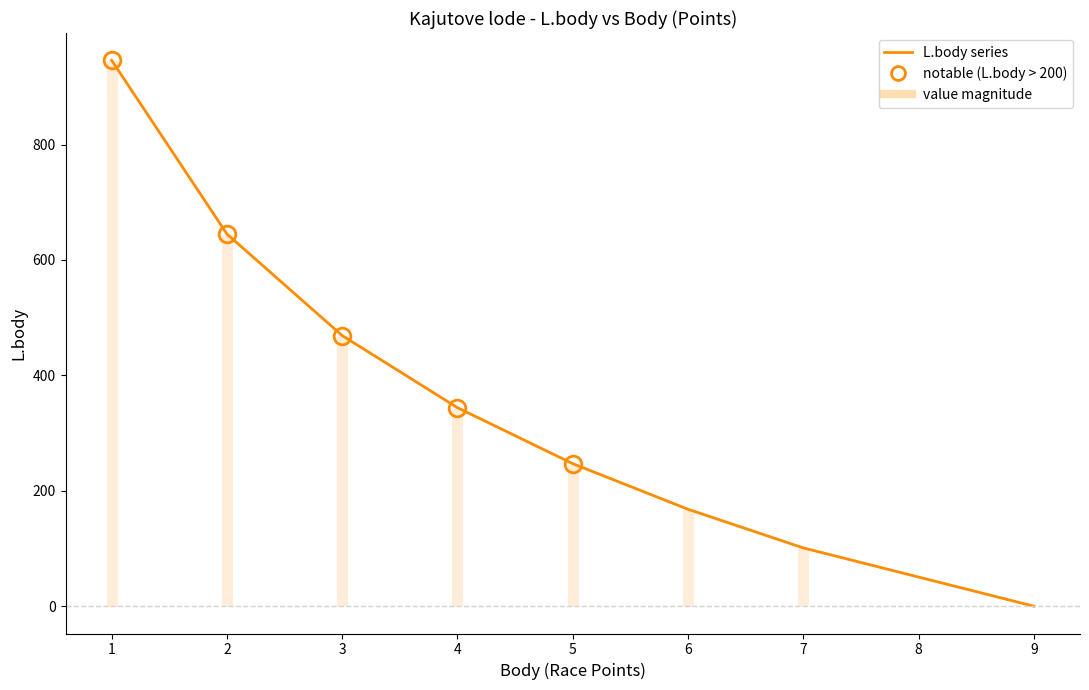

How many lines are shown in the chart?

1